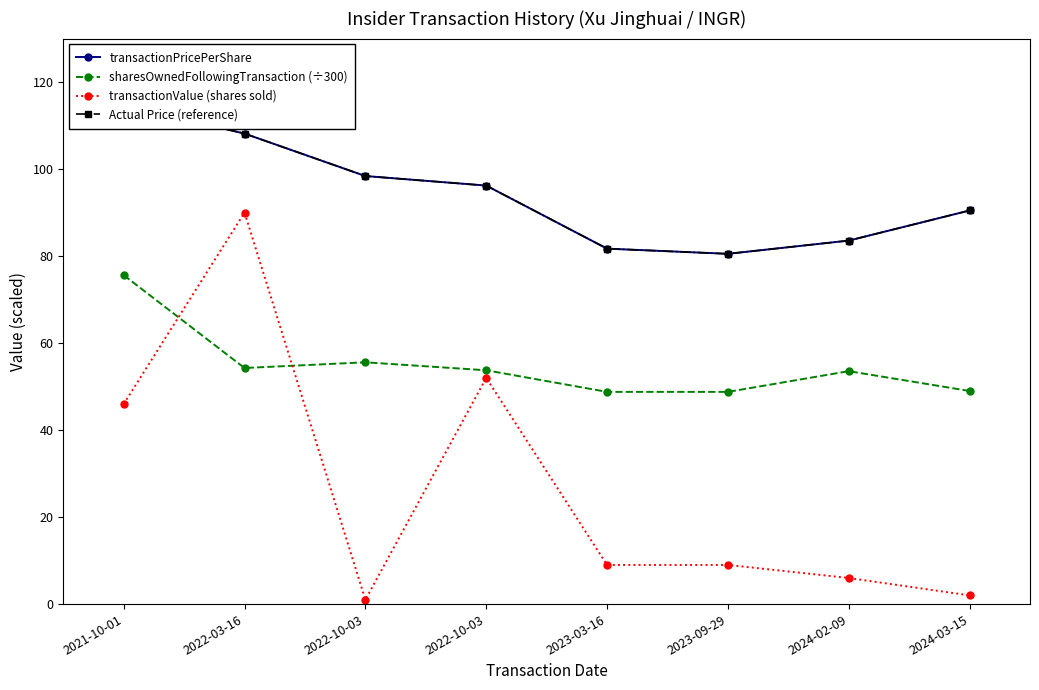

How many data points in Actual Price (reference) are above 96?

4